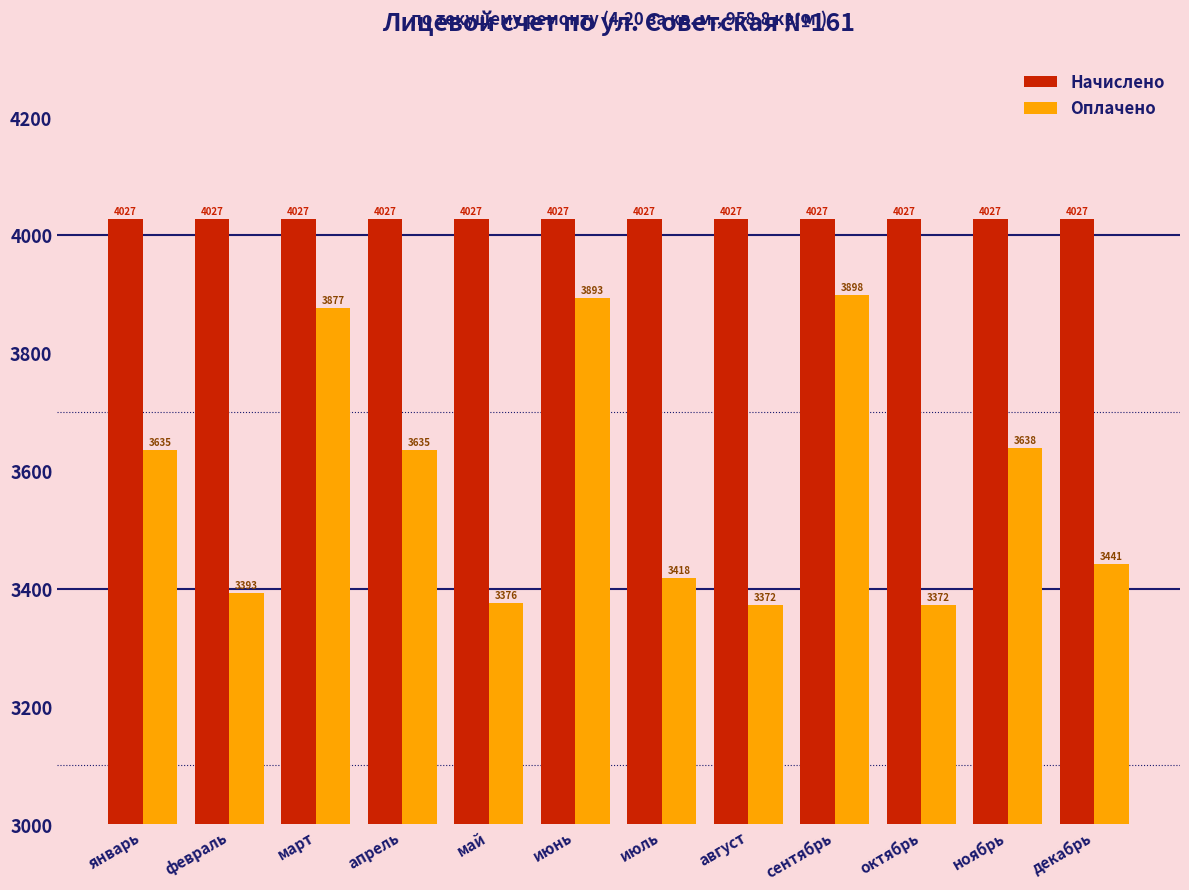

Is the value of Начислено at февраль greater than the value of Оплачено at октябрь?

Yes